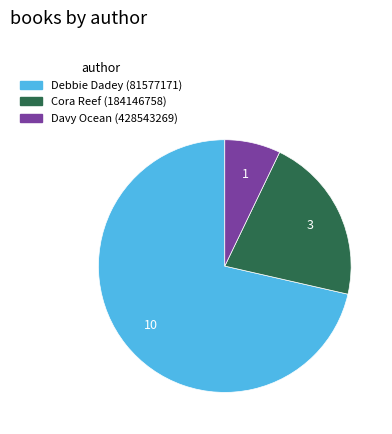

How many segments does this pie chart have?

3